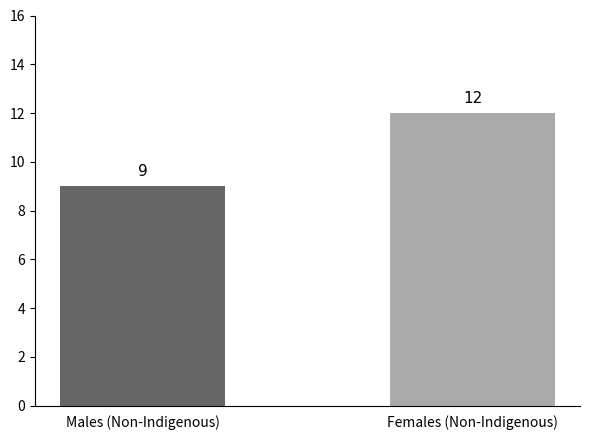

Which has a higher value, Females (Non-Indigenous) or Males (Non-Indigenous)?

Females (Non-Indigenous)